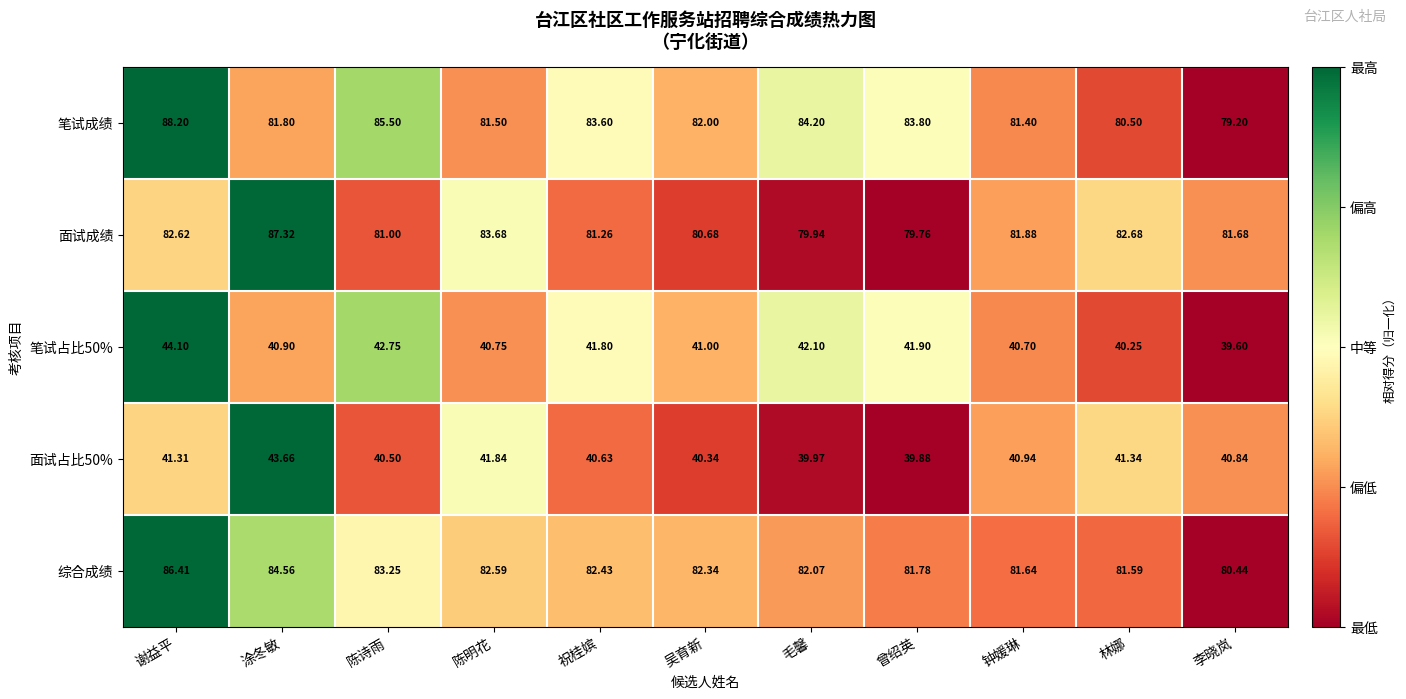

At which label does 面试成绩 reach its minimum?

曾绍英